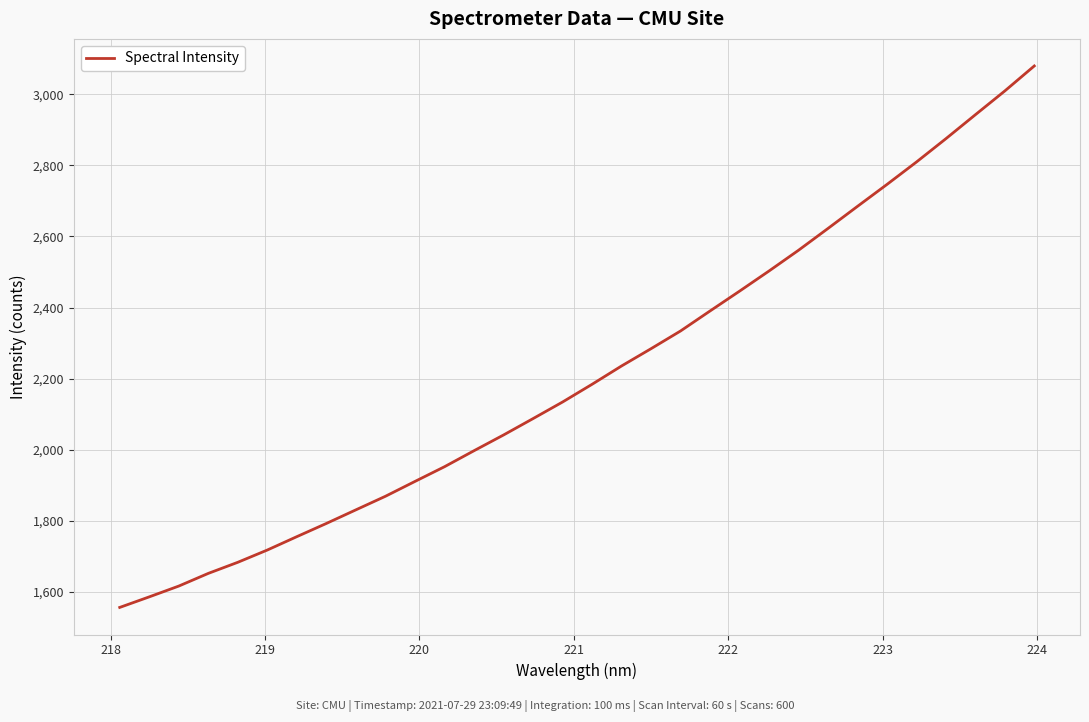

What is the difference between the second highest and minimum values?

1452.6